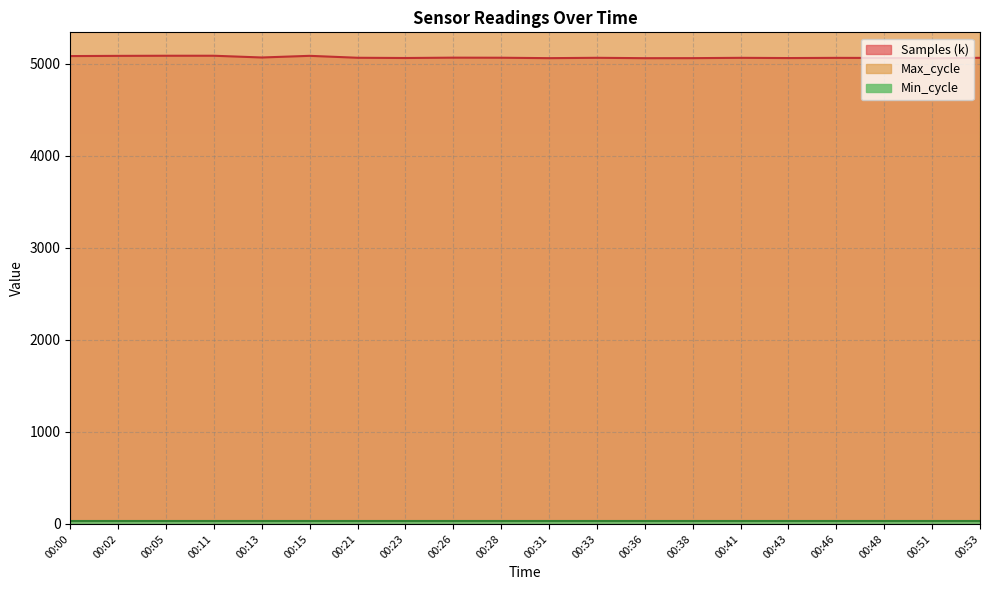

What is the minimum value for Samples?

5061.3